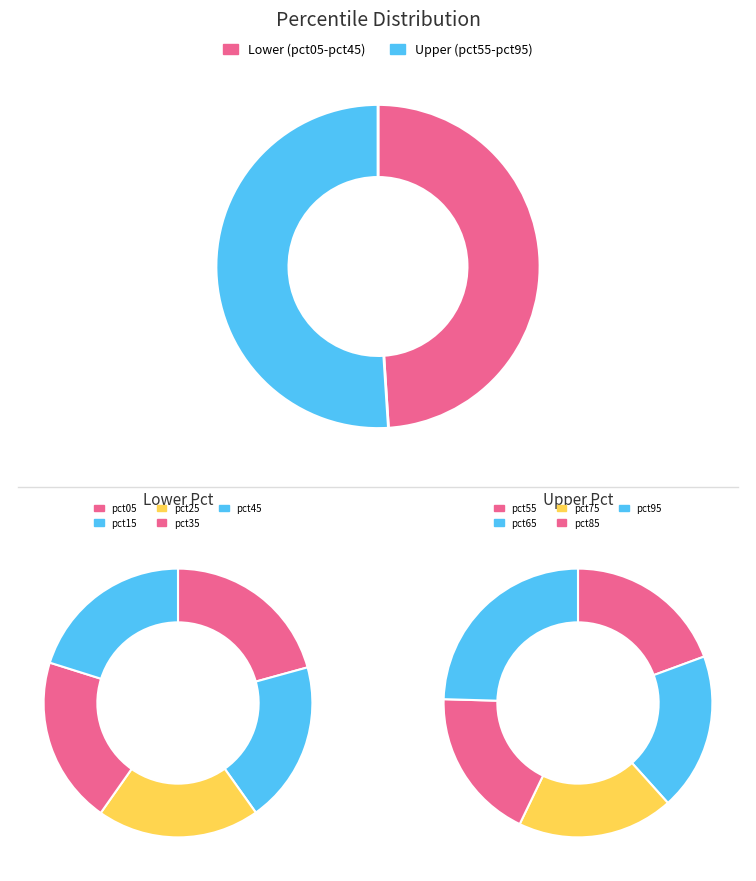

The pct55 slice represents 1% of the pie. True or false?

False